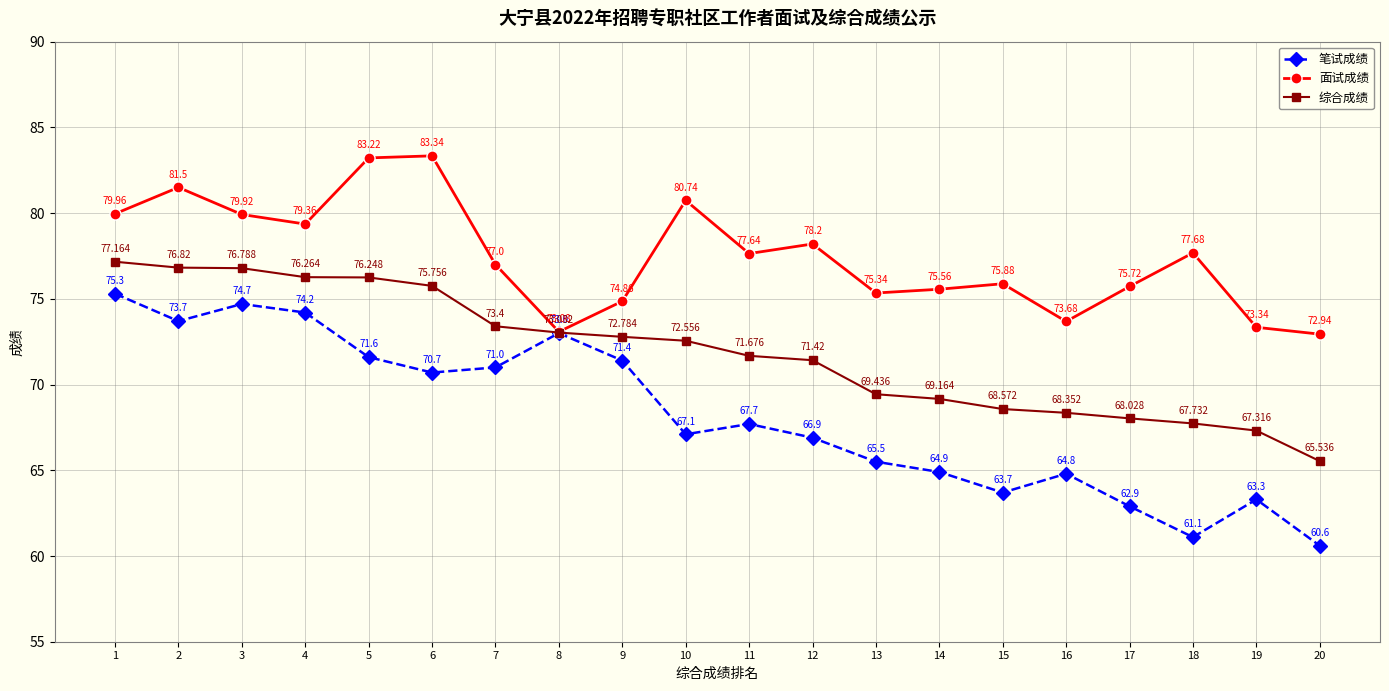

Rank the series at 13 from highest to lowest value.

面试成绩, 综合成绩, 笔试成绩